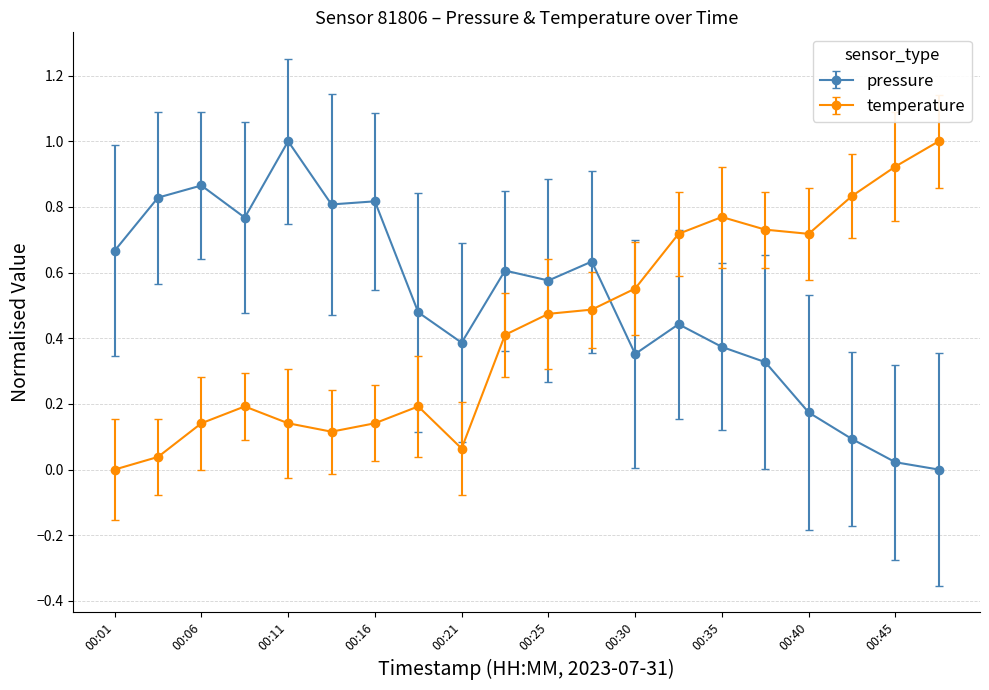

Which series has the largest total across all categories?

pressure